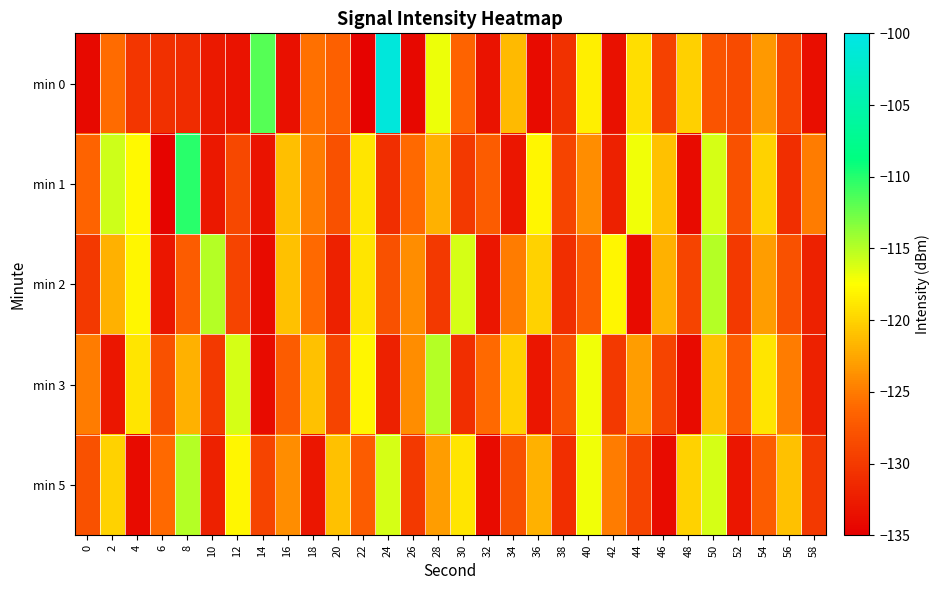

At which category is the sum across all series the highest?

50